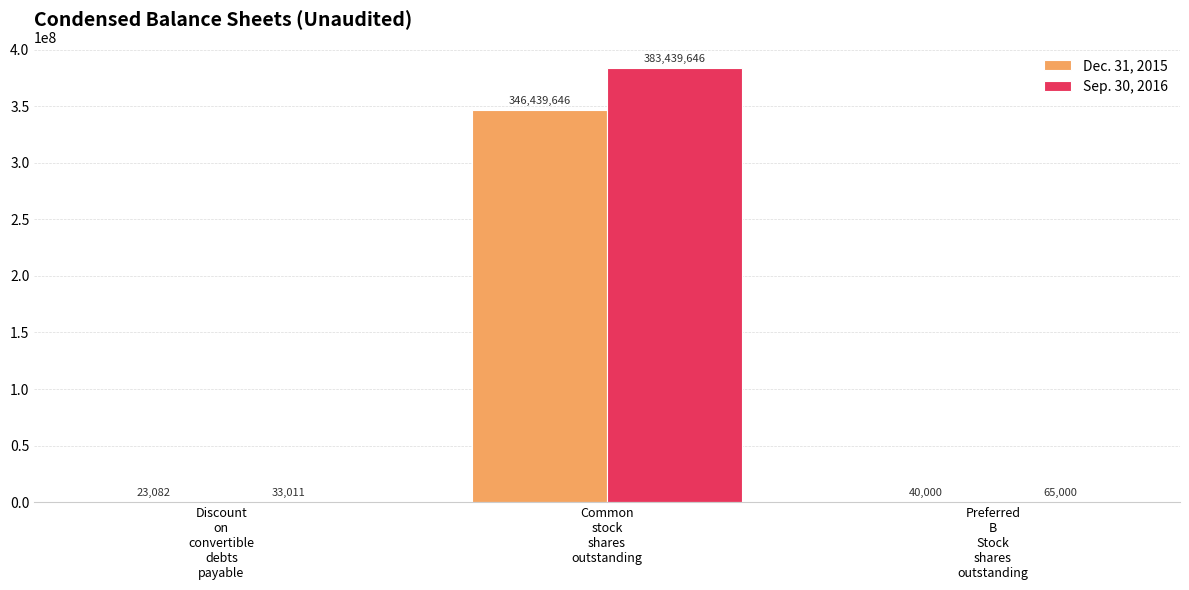

What is the maximum value for Dec. 31, 2015?

346439646